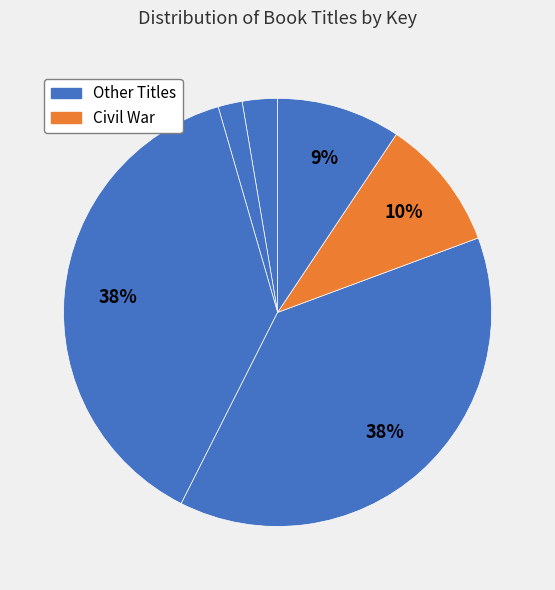

How many segments does this pie chart have?

6